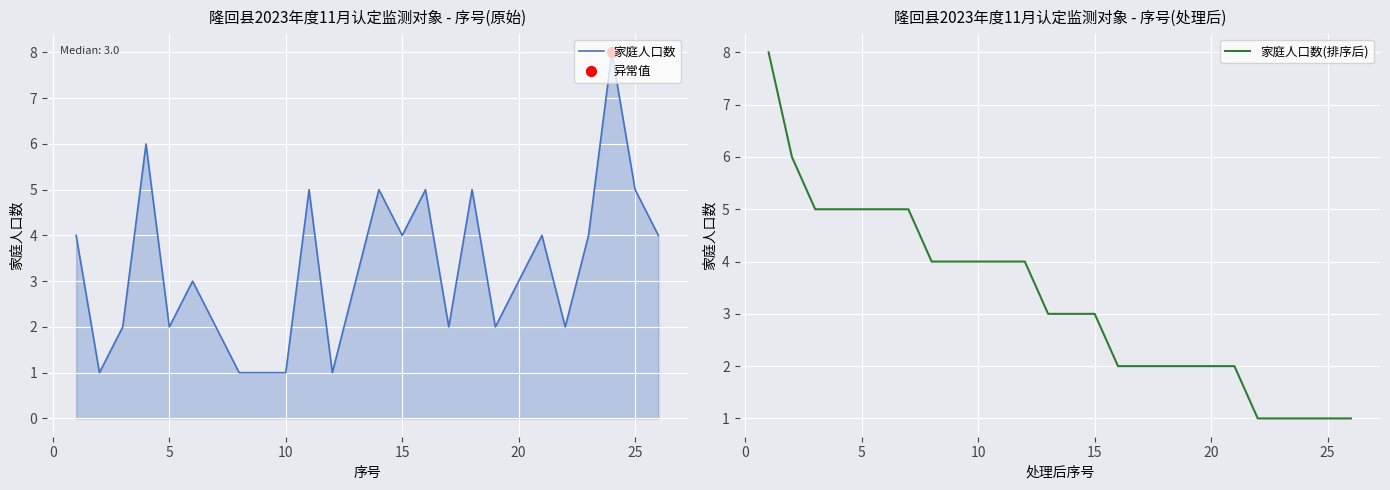

What is the maximum value for 家庭人口数(排序后)?

8